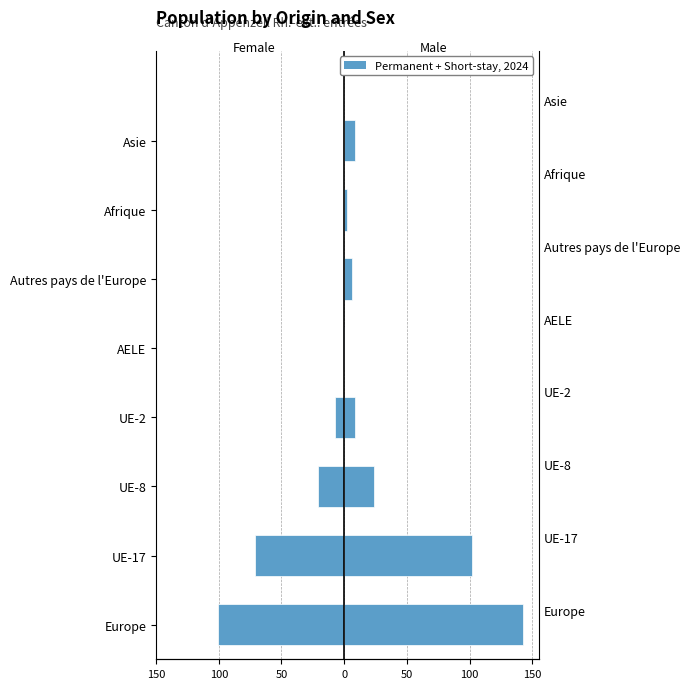

Reading left to right, extract all data points from this chart.

Total_Femmes: -101	-71	-21	-7	-1	-1	0	-1
Total_Hommes: 143	102	24	9	0	6	2	9